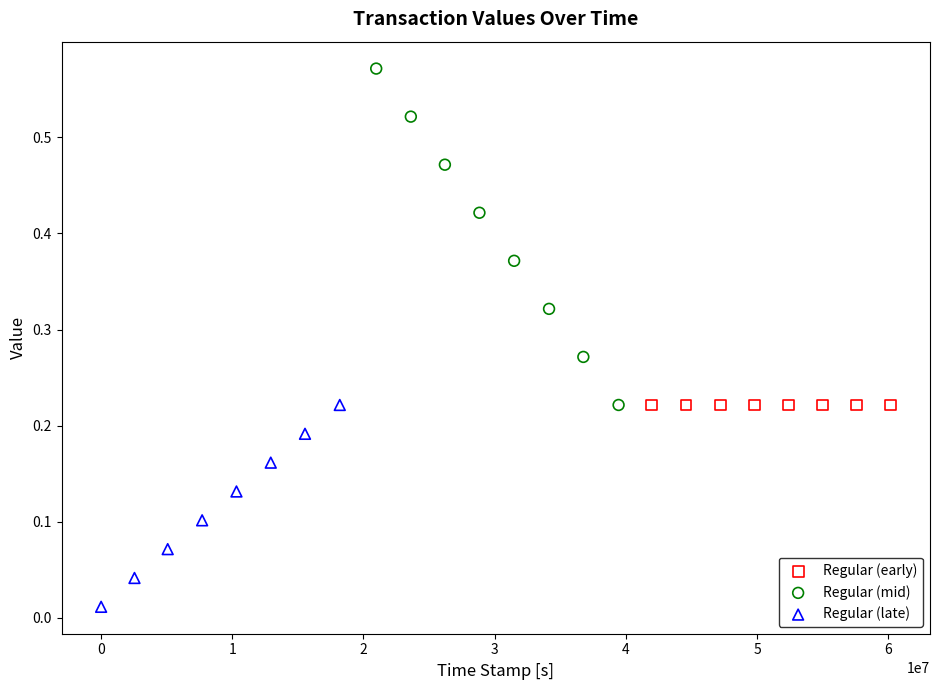

Which series reaches the minimum Y coordinate?

Regular (late)